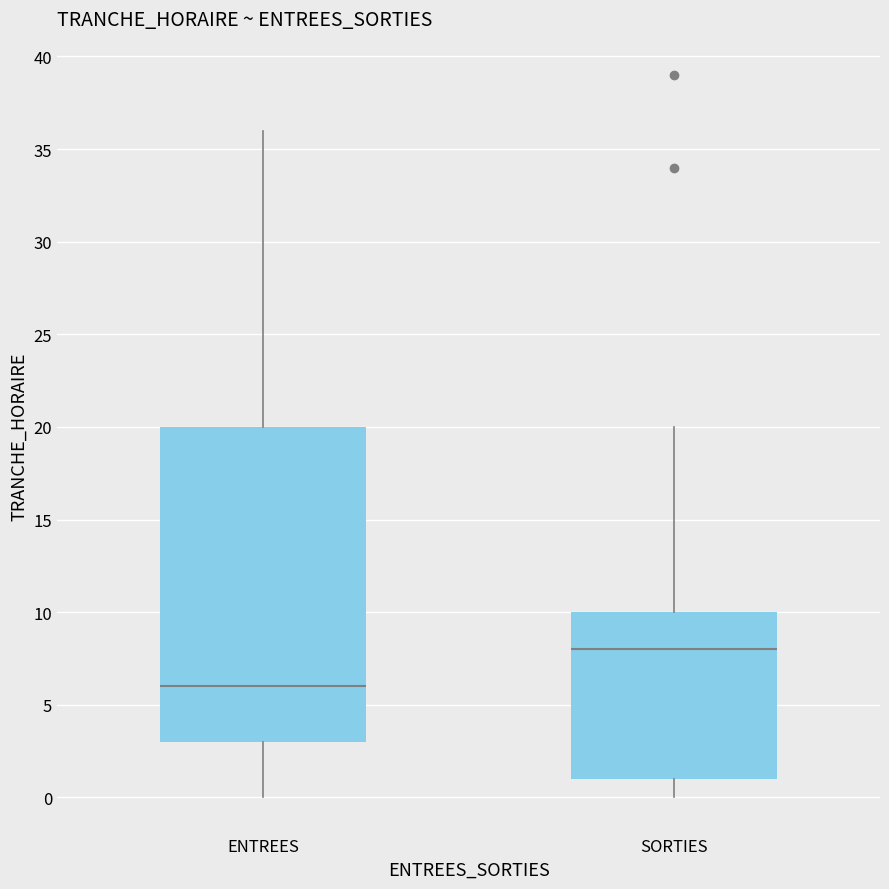

Reading left to right, read every box against the y-axis: the position of its median line, the range the box covers, and the ends of its whiskers. The values are not printed on the chart, so give them approximately, as read against the axis.

ENTREES: median 6, box 3 to 20, whiskers 0 to 36
SORTIES: median 8, box 1 to 10, whiskers 0 to 20